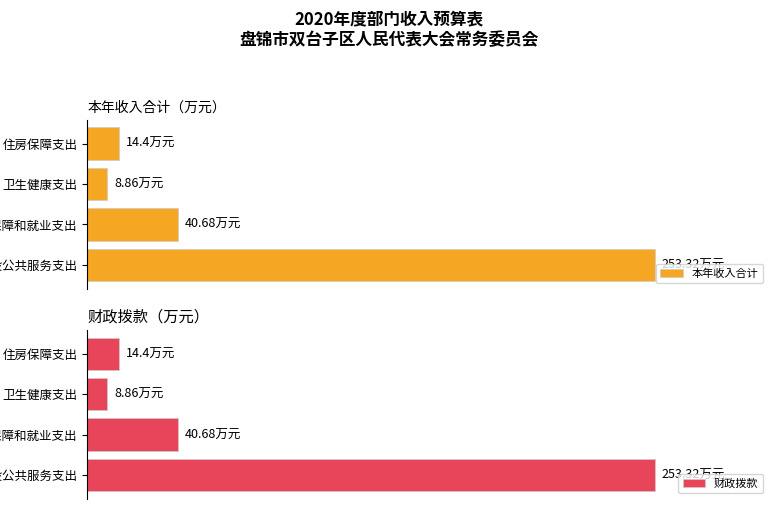

At which label is 财政拨款 closest to 131?

社会保障和就业支出